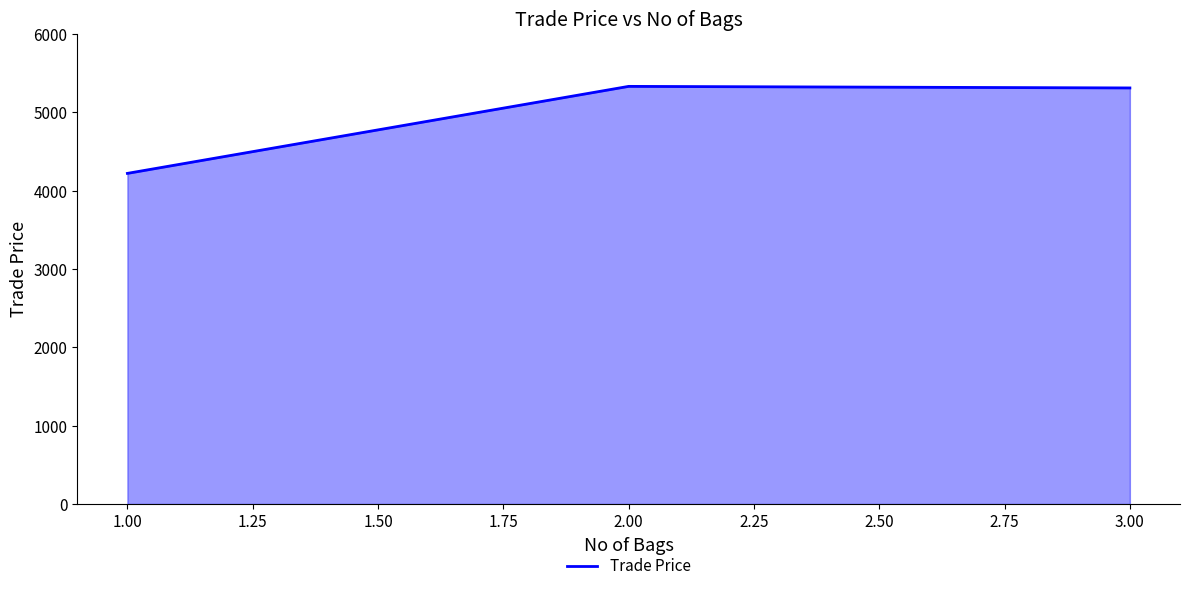

Between 2.00 and 1.00, which is larger?

2.00